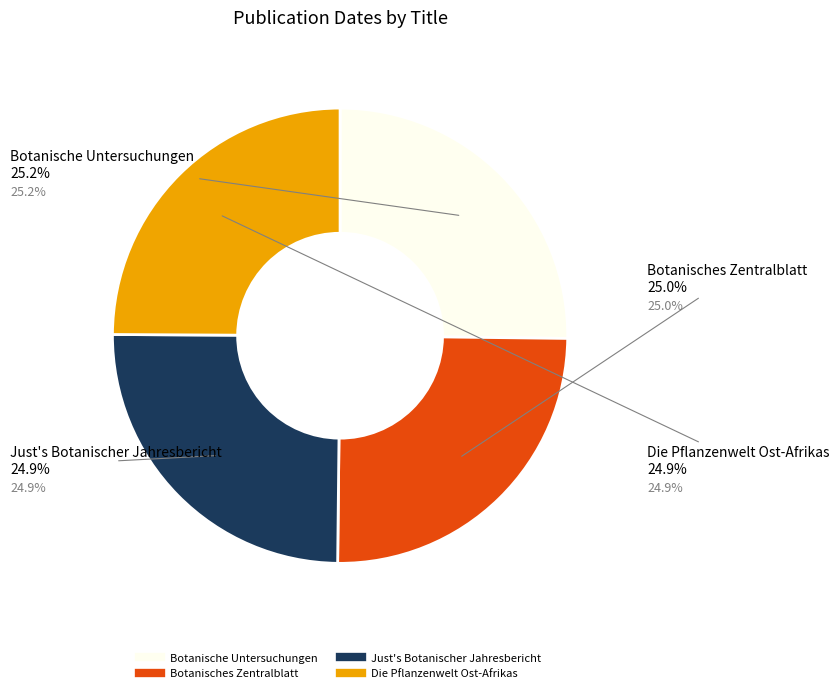

What percentage is NOT represented by Botanisches Zentralblatt?

75.0%